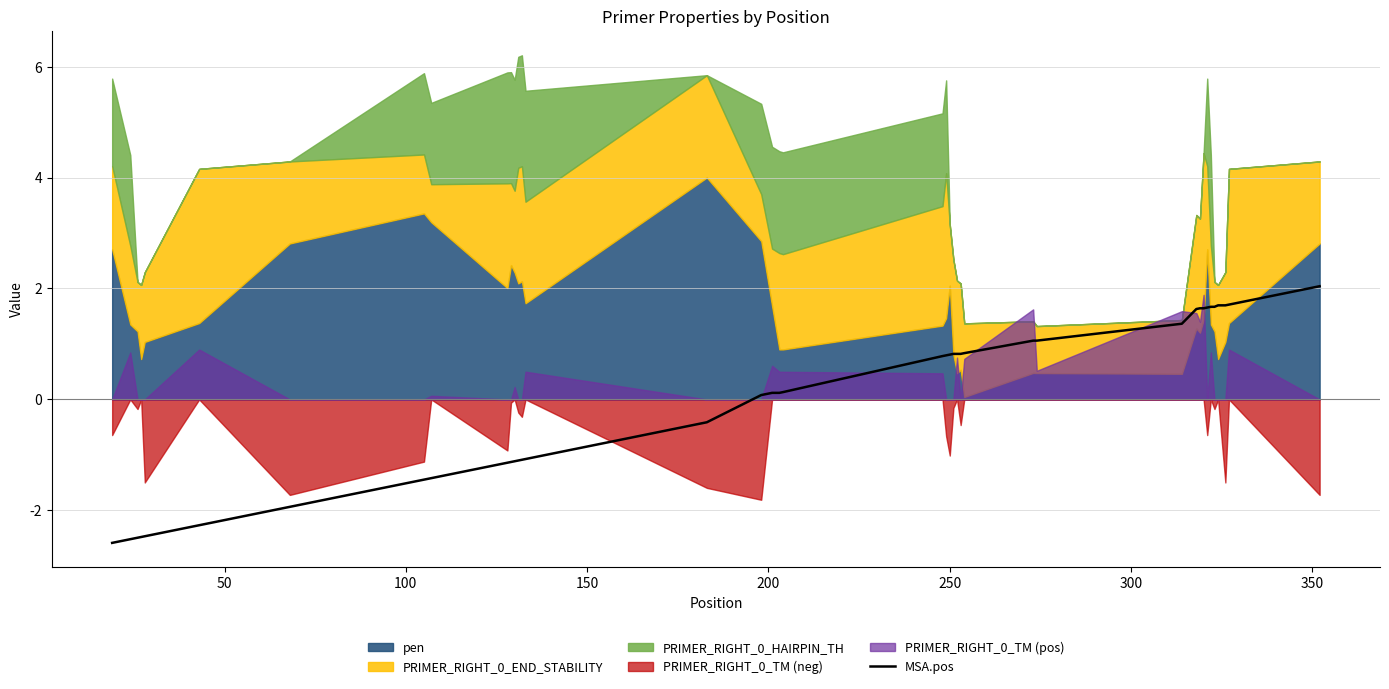

What is the lowest value of the MSA.pos series?

-2.6